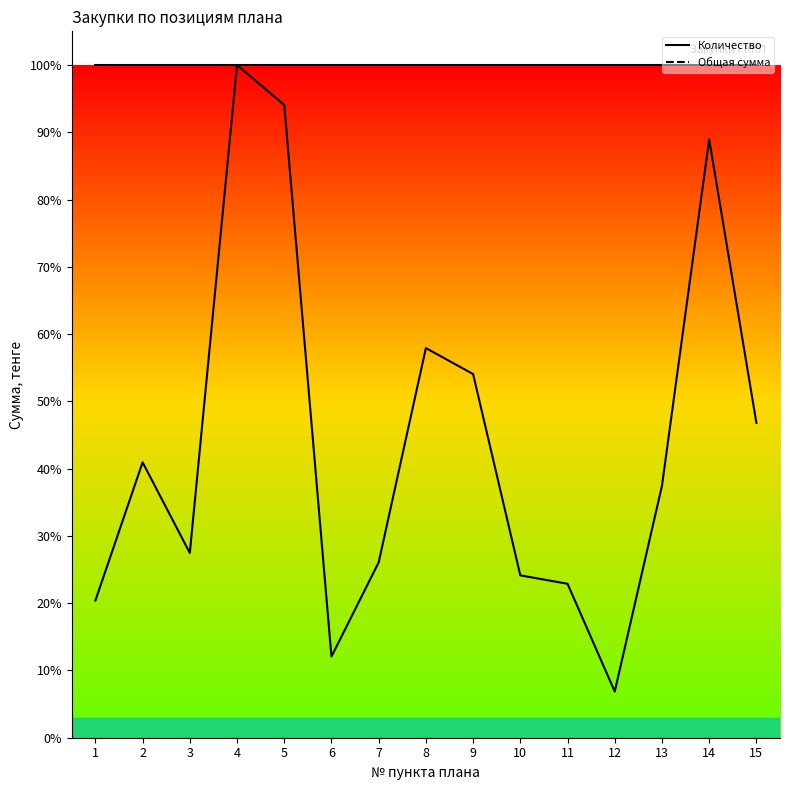

What is the greatest value displayed?

1.0